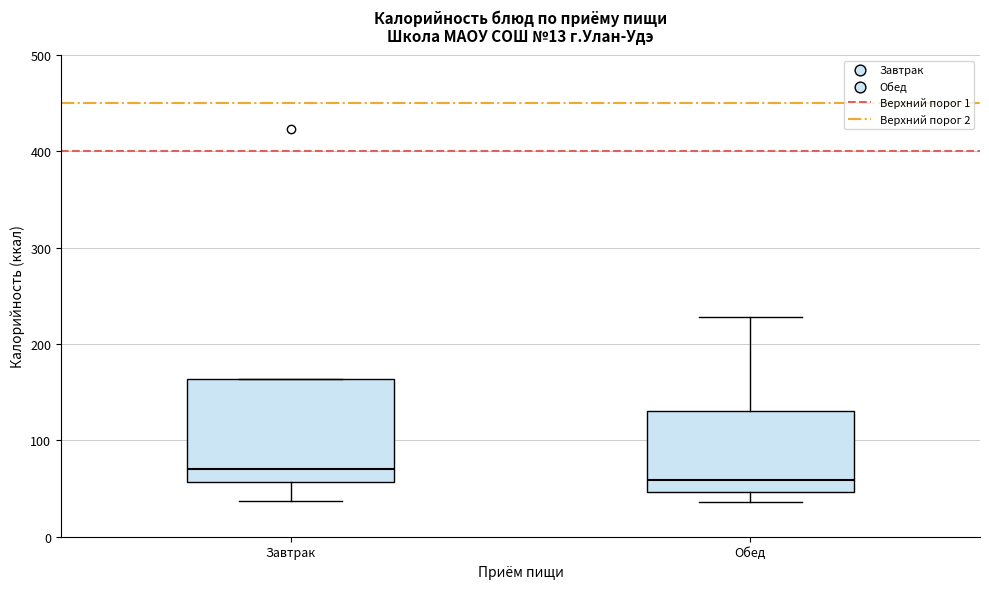

Where does the lower whisker of the box for Завтрак end on the y-axis? The values are not printed on the chart, so give them approximately, as read against the axis.

40